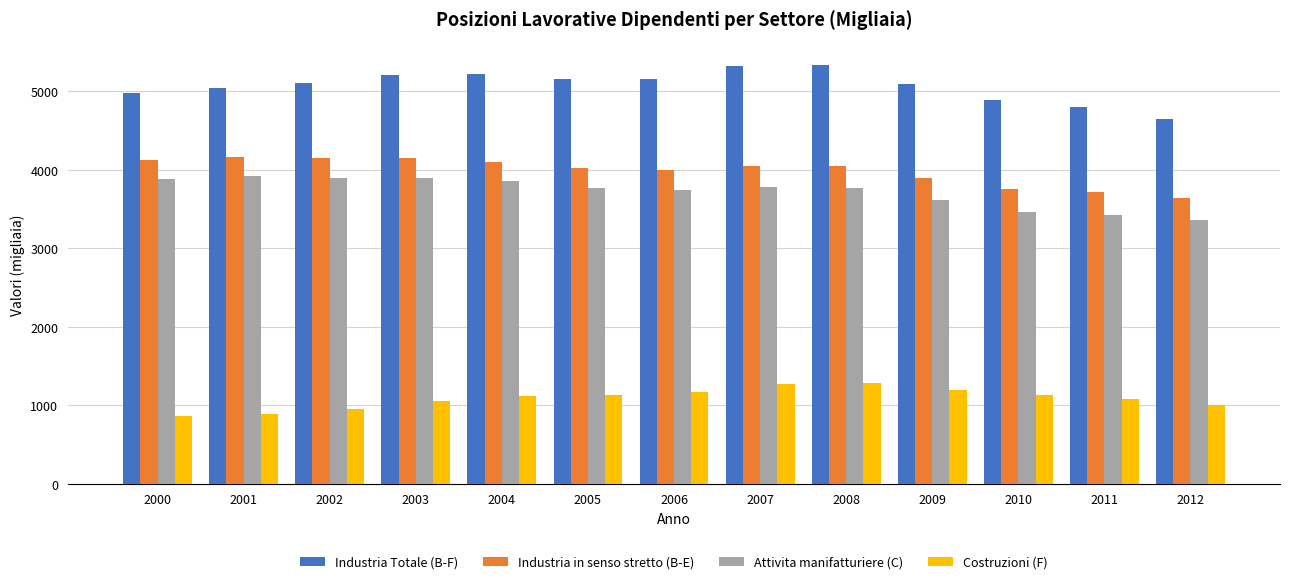

What is the lowest value of the Industria Totale (B-F) series?

4642.9